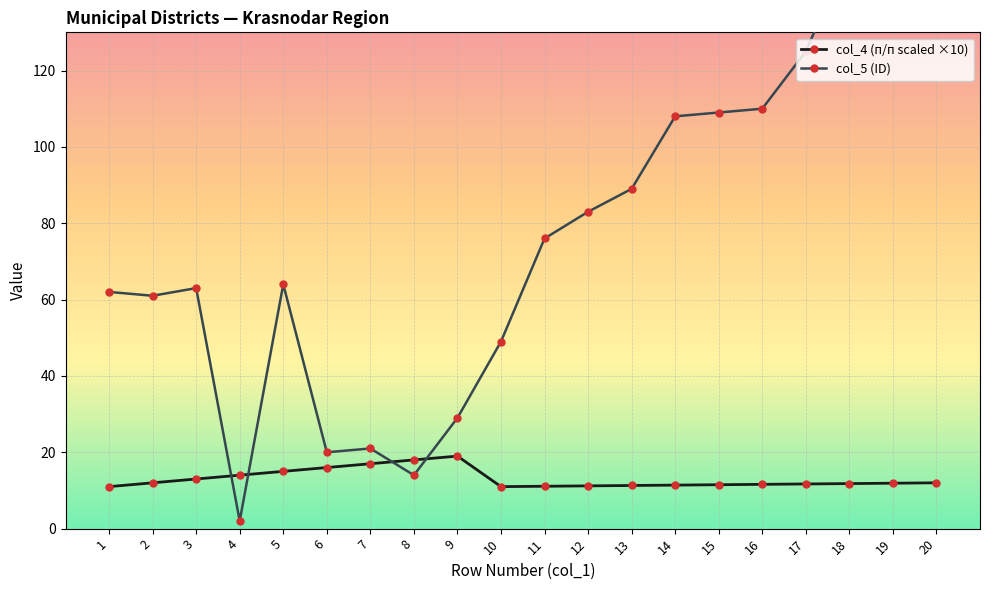

At which category does col_5 (ID) reach its first local valley?

2